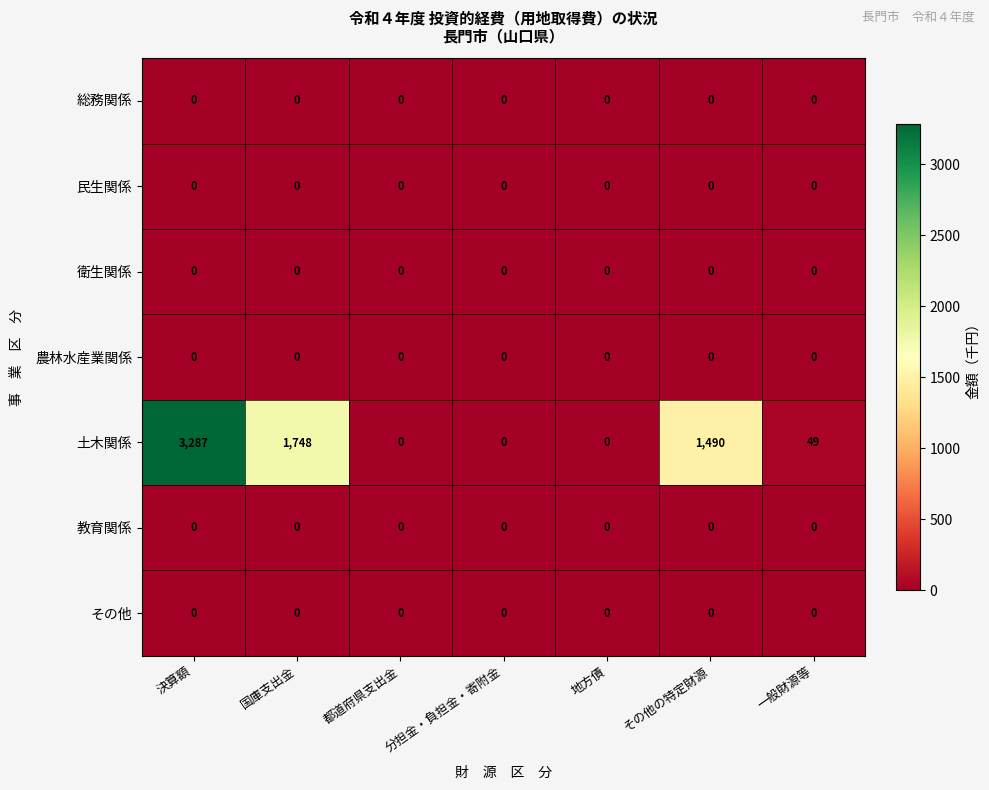

How many data points does each series have?

7